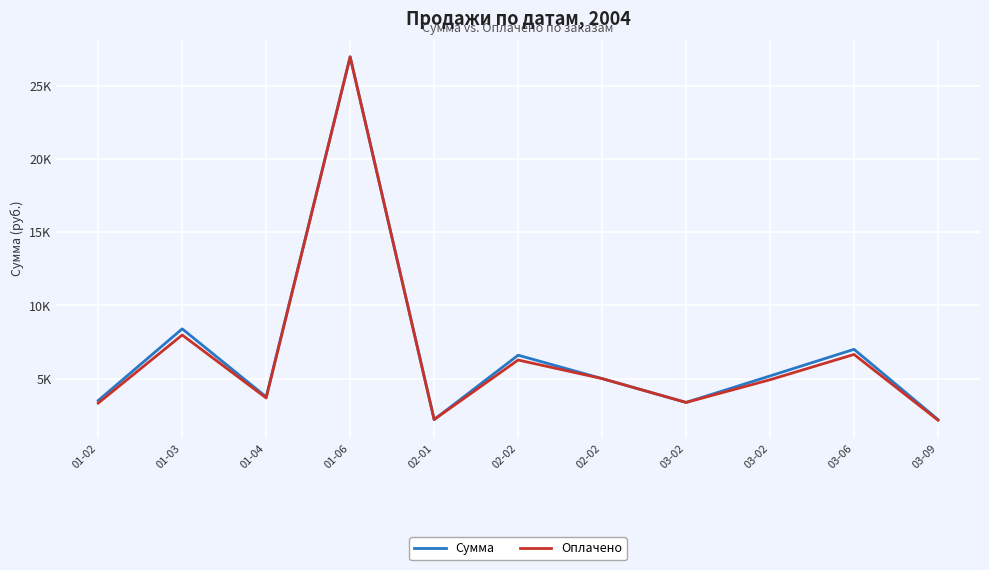

What is the difference between the Оплачено values at 03-02 and 02-02?

1349